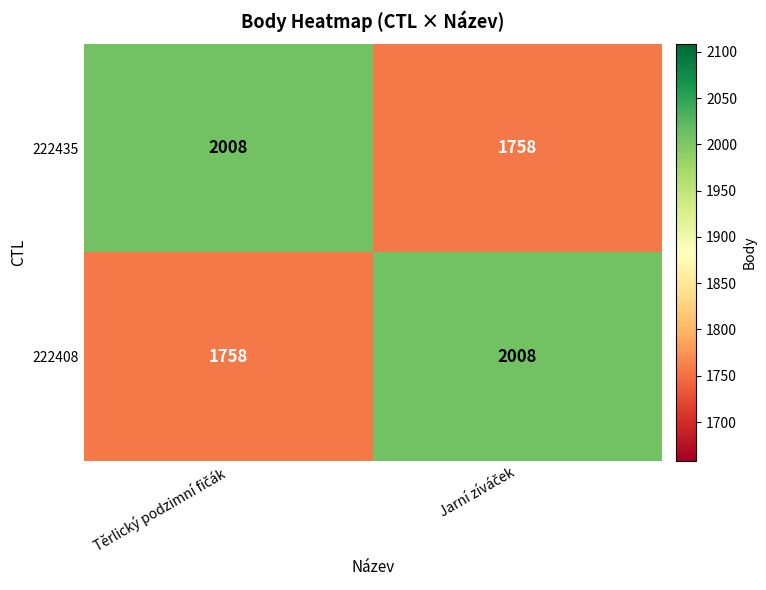

What is the sum of all 222435 values?

3766